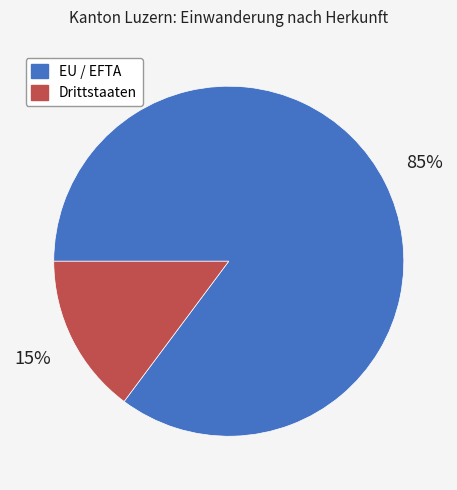

Which has a higher value, Drittstaaten or EU / EFTA?

EU / EFTA